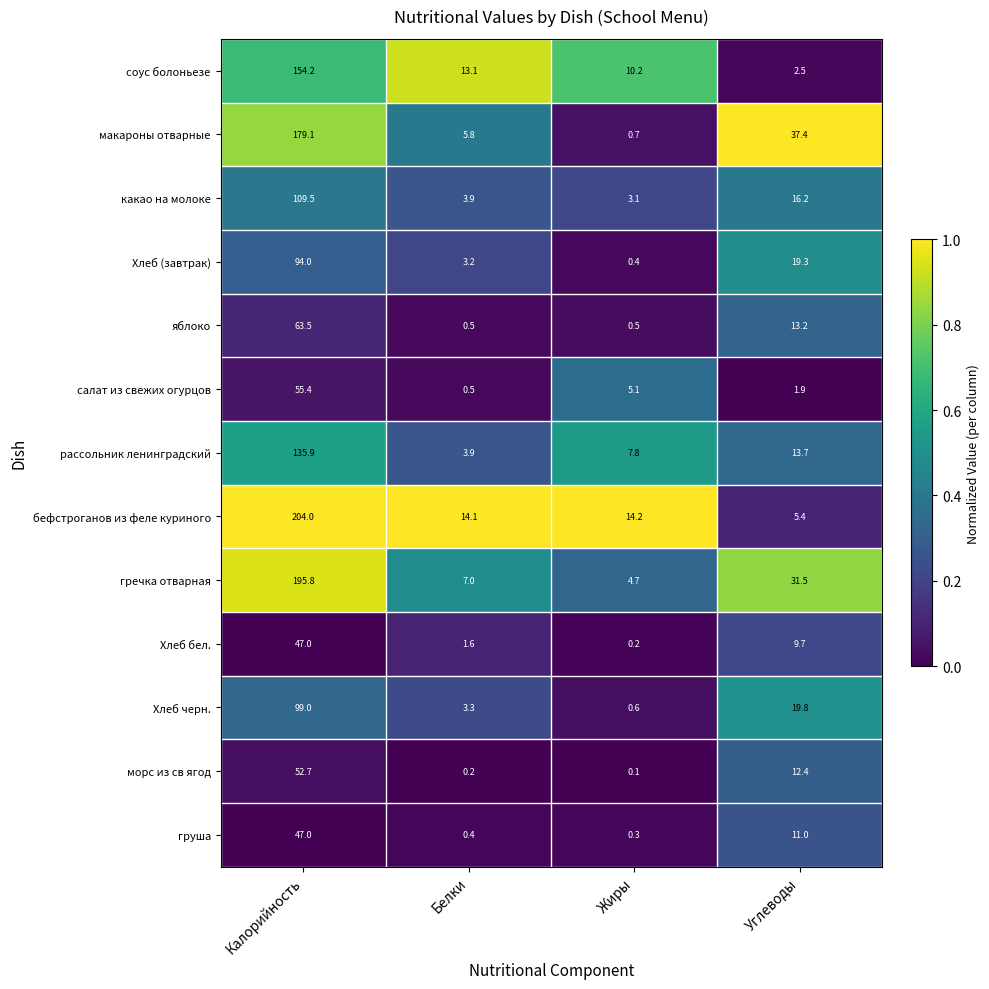

How many distinct data groups are displayed?

13